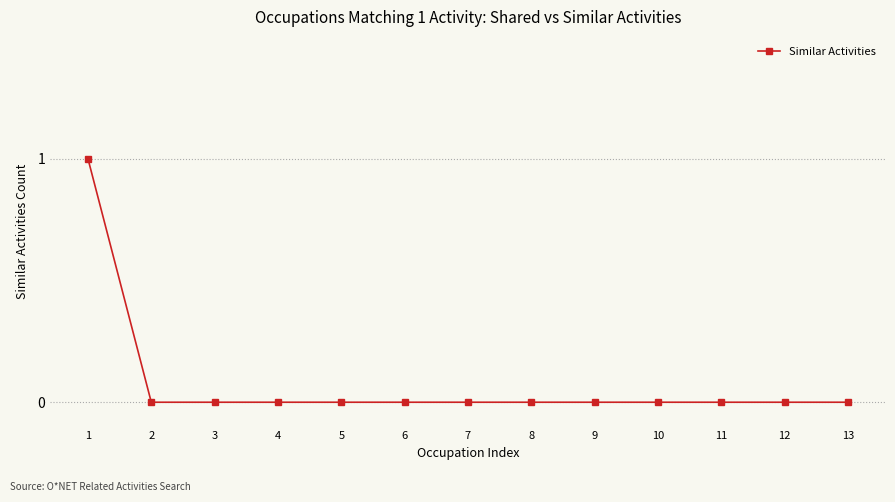

Is this an area chart (filled region under the line)?

No